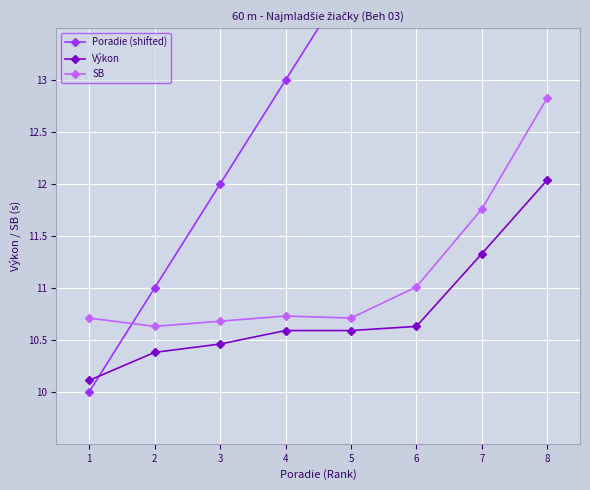

What is the difference between the second highest and second lowest values in the Poradie (shifted) series?

5.0